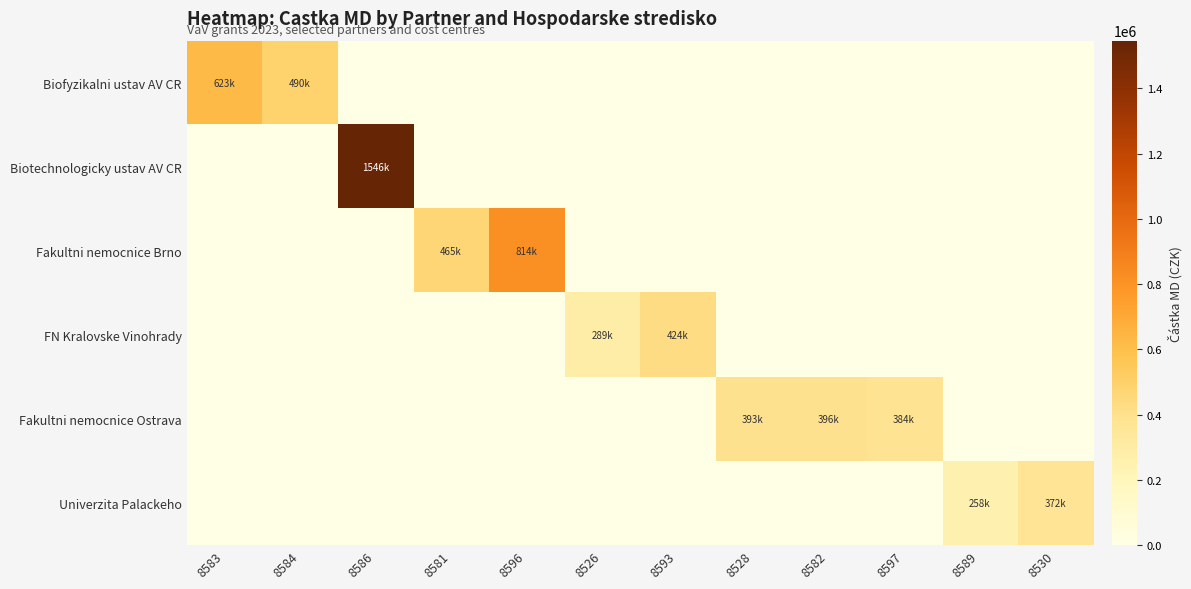

Rank the series by their maximum value, from highest to lowest.

Biotechnologicky ustav AV CR, Fakultni nemocnice Brno, Biofyzikalni ustav AV CR, FN Kralovske Vinohrady, Fakultni nemocnice Ostrava, Univerzita Palackeho